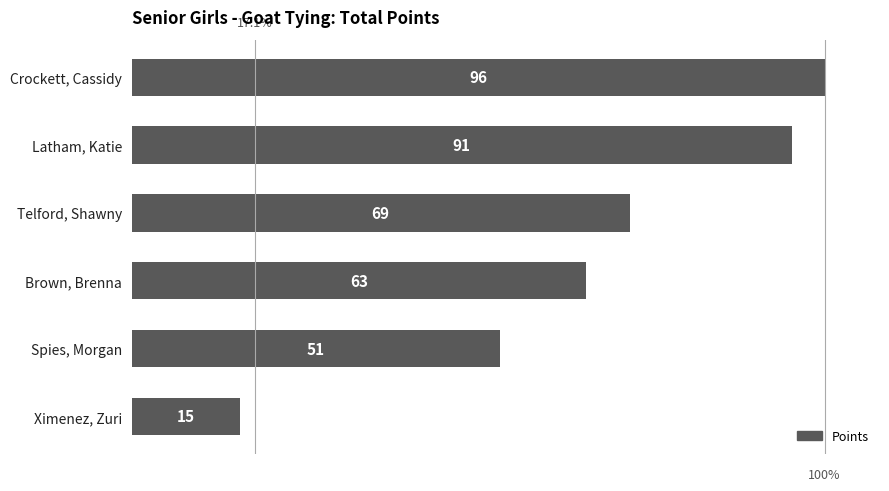

Are the bars grouped side by side (vs. stacked)?

No